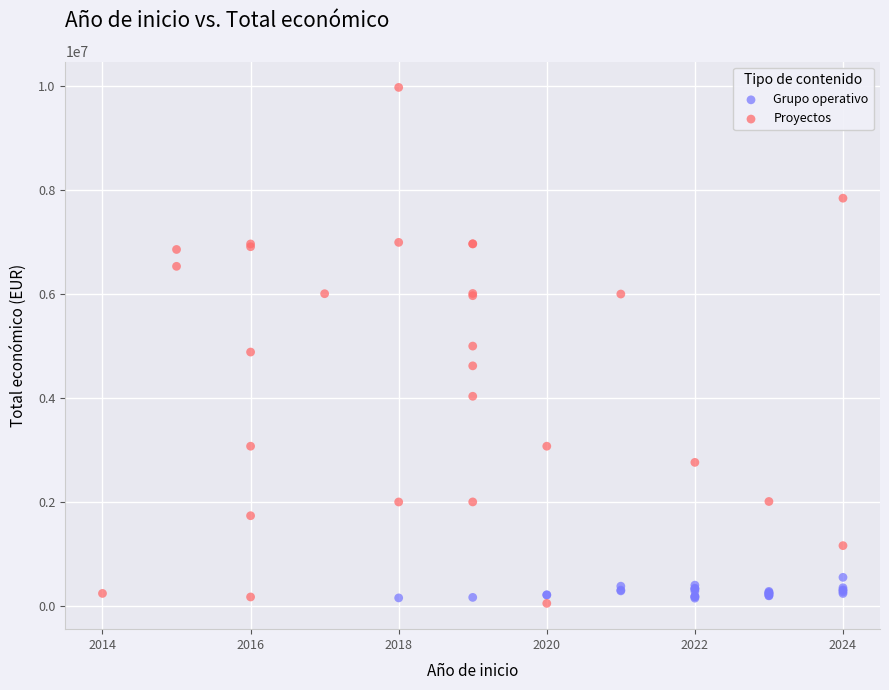

Which series contains the highest Y value?

Proyectos